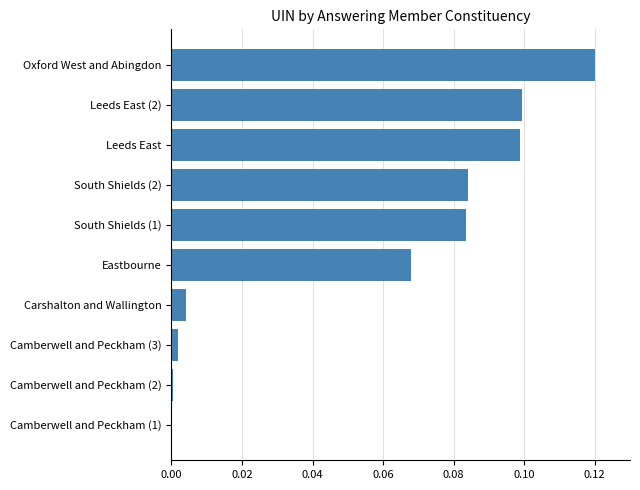

Which category has the highest value across all series?

Oxford West and Abingdon